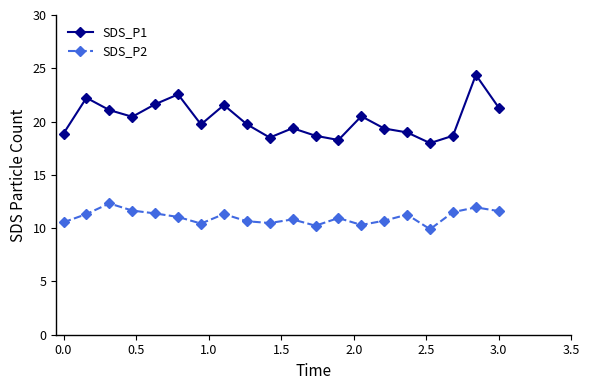

Rank the series by their average value, from lowest to highest.

SDS_P2, SDS_P1